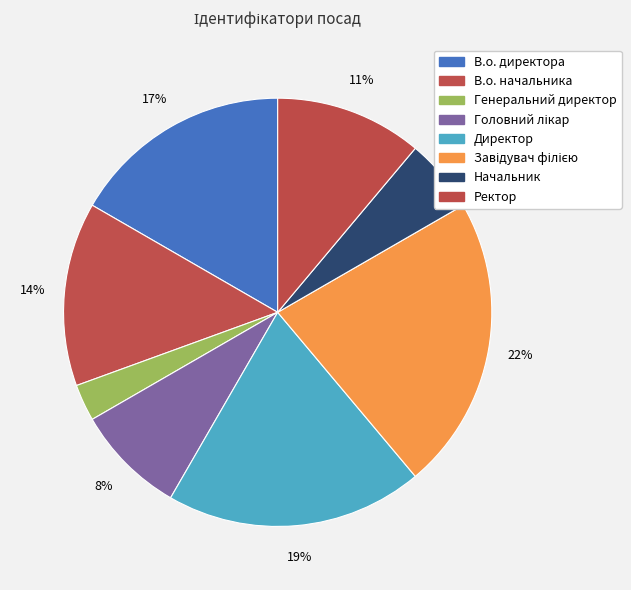

To the nearest percent, what is the average slice percentage?

12%